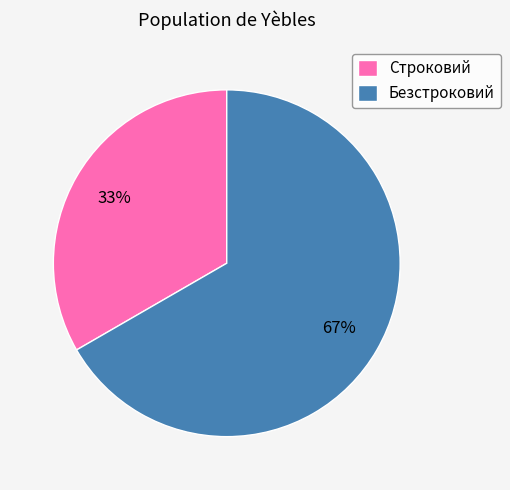

Combined, do Строковий and Безстроковий account for over 50%?

Yes